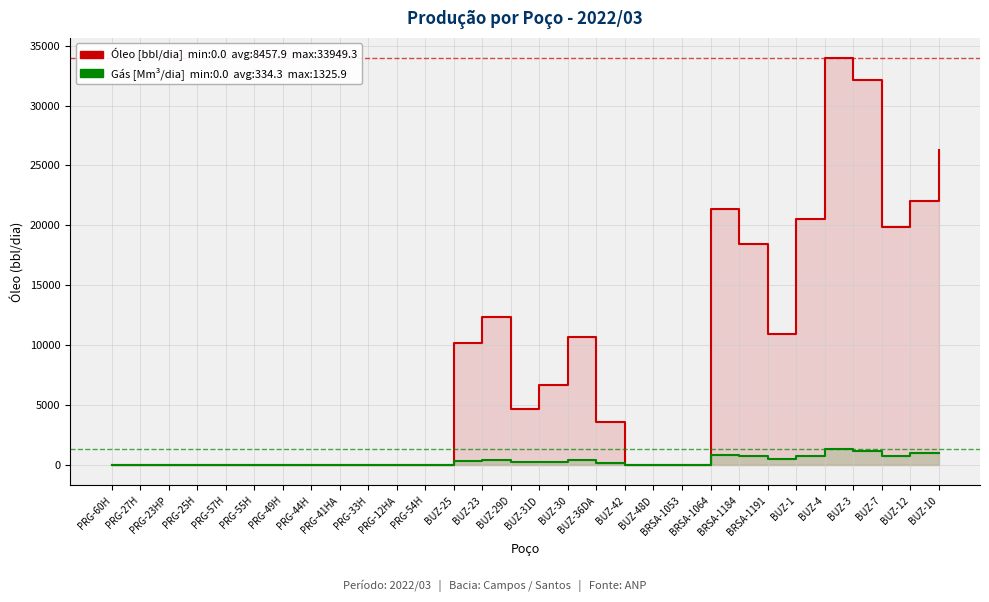

What is the difference between the second highest and minimum values in the Óleo (bbl/dia) series?

32091.5